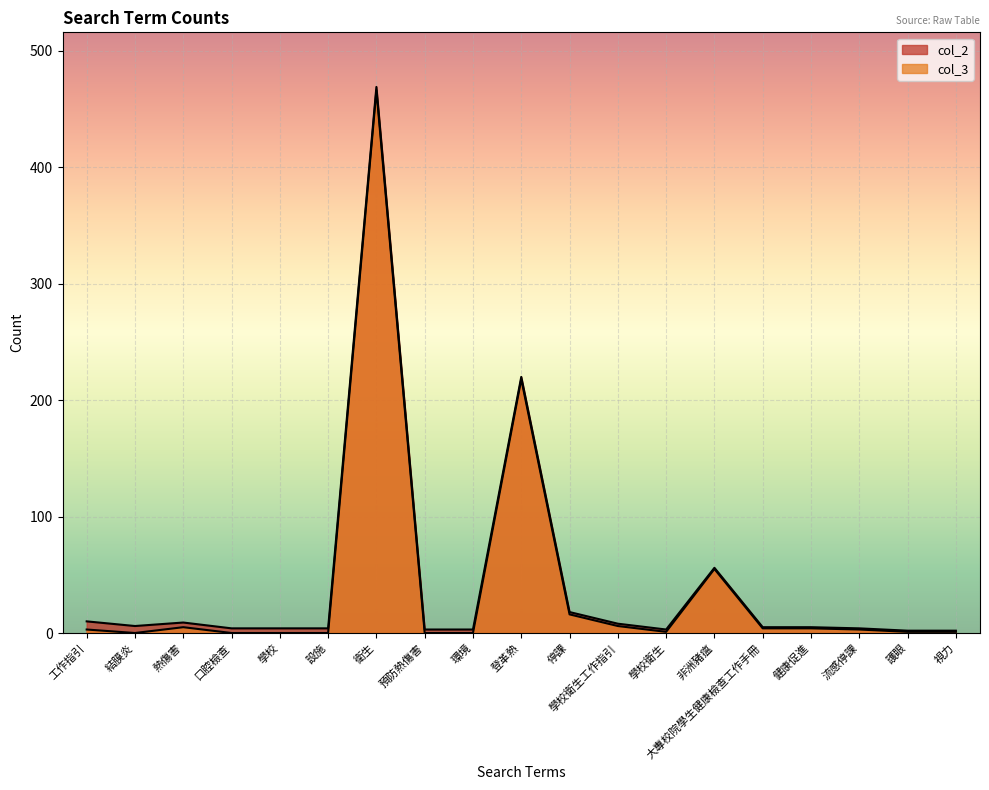

What is the total value across all series at 口腔檢查?

4